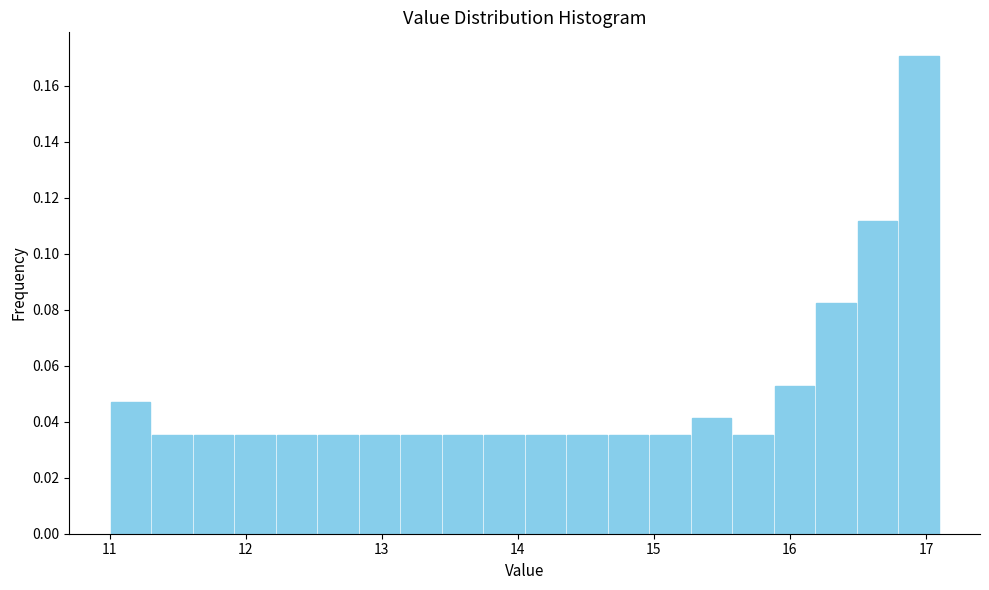

Read against the x-axis, roughly where is the centre of the tallest bar?

16.9